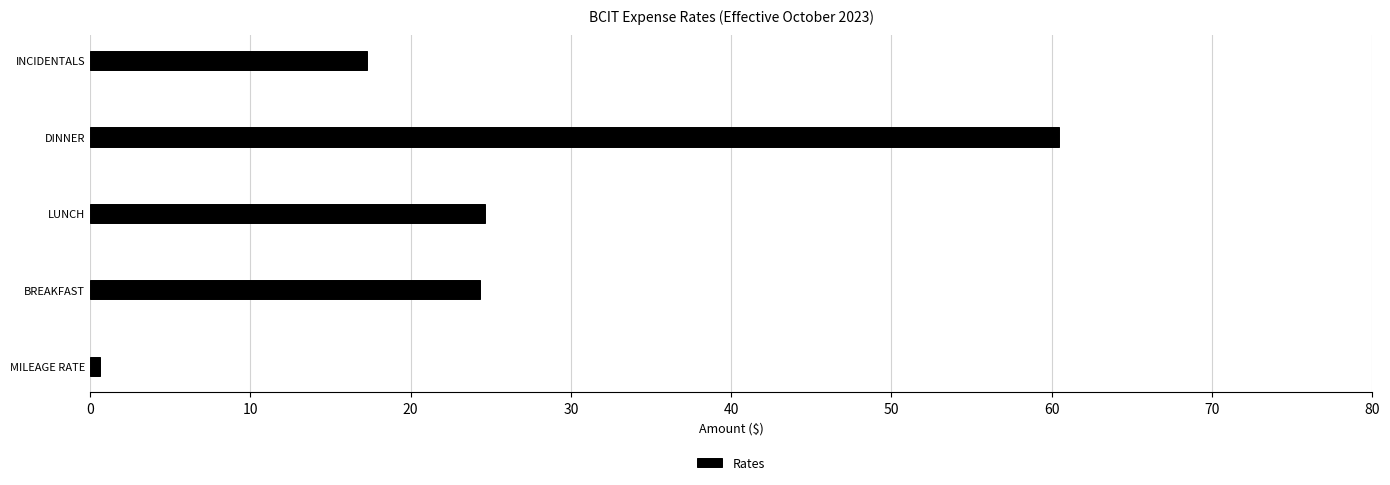

How many bars are there in total?

5